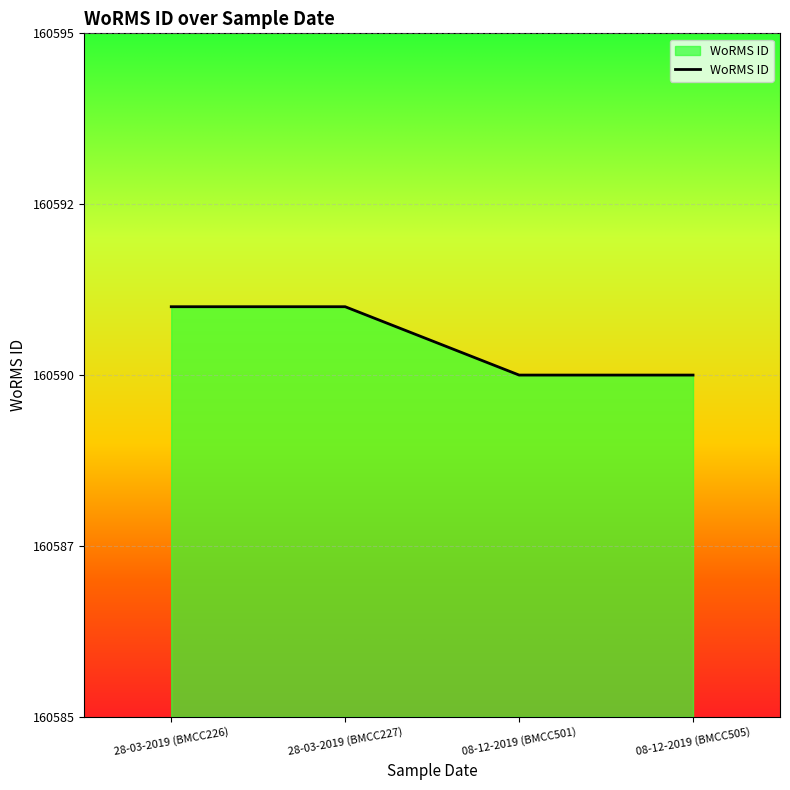

Where is the data nearest to the value 160590?

08-12-2019 (BMCC501)